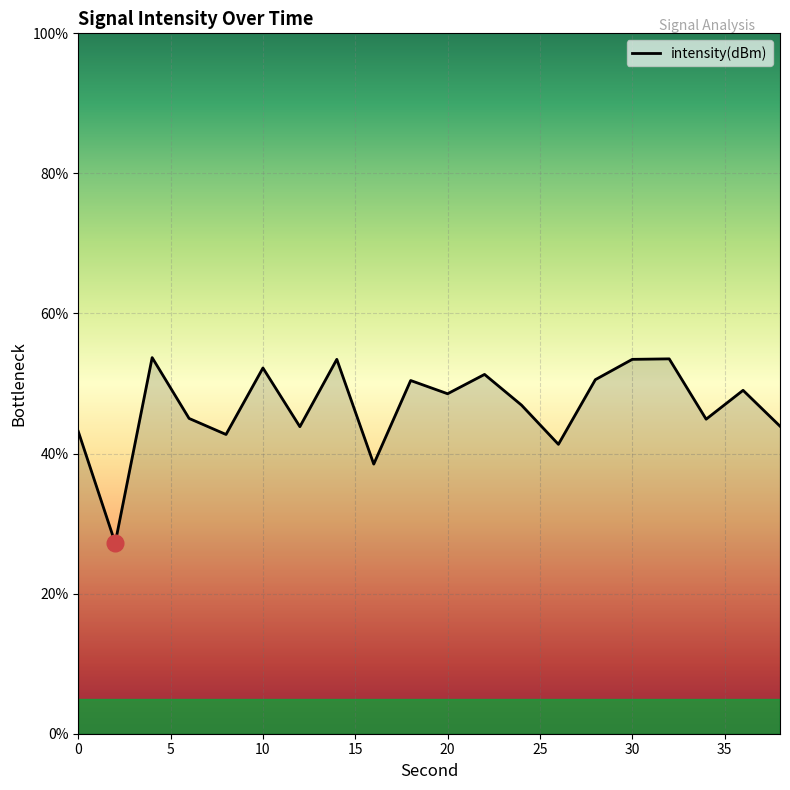

What is the minimum value shown in the chart?

27.2